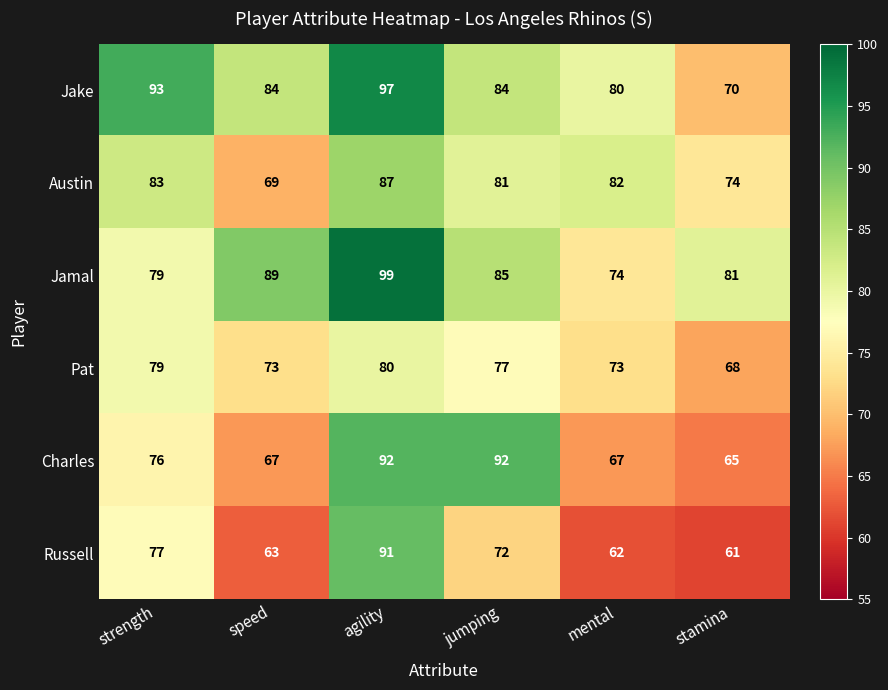

How many values in the Jake series are below 84?

2